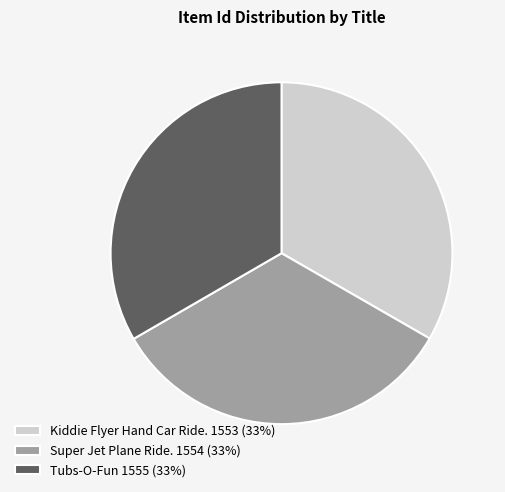

Approximately how many times larger is the value at Tubs-O-Fun 1555 (33%) compared to Kiddie Flyer Hand Car Ride. 1553 (33%)?

1.0